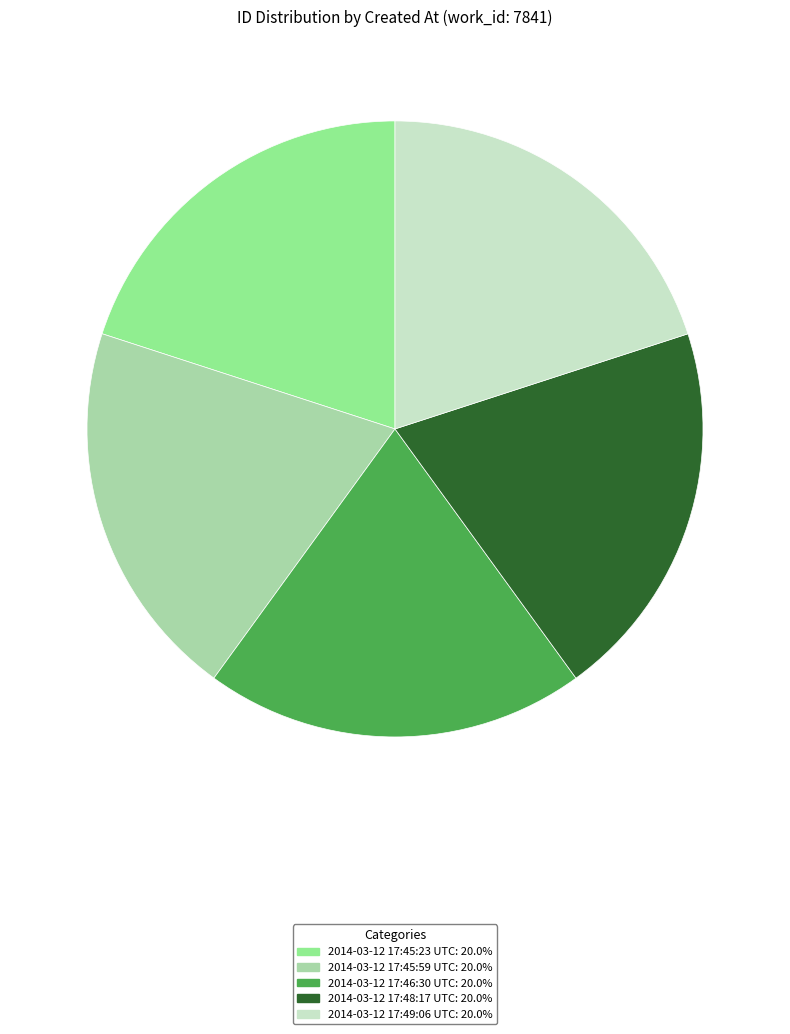

What is the ratio of the value at 2014-03-12 17:46:30 UTC: 20.0% to the value at 2014-03-12 17:45:23 UTC: 20.0%?

1.0